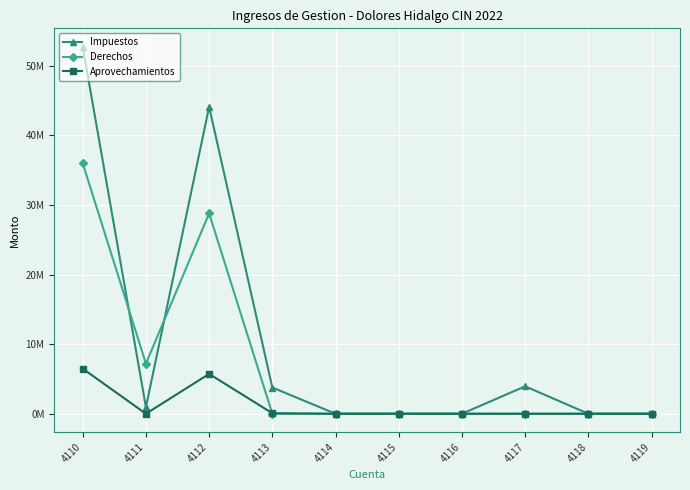

Is it true that Impuestos equals 0.0 at 4119?

True